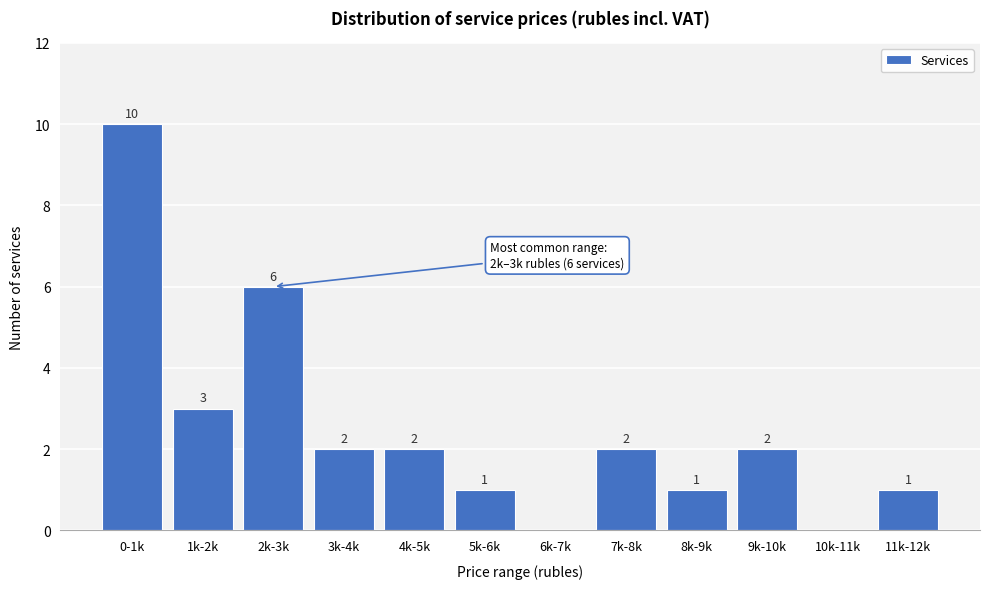

Reading left to right, list all the values displayed in this chart.

0-1k=10	1k-2k=3	2k-3k=6	3k-4k=2	4k-5k=2	5k-6k=1	6k-7k=0	7k-8k=2	8k-9k=1	9k-10k=2	10k-11k=0	11k-12k=1